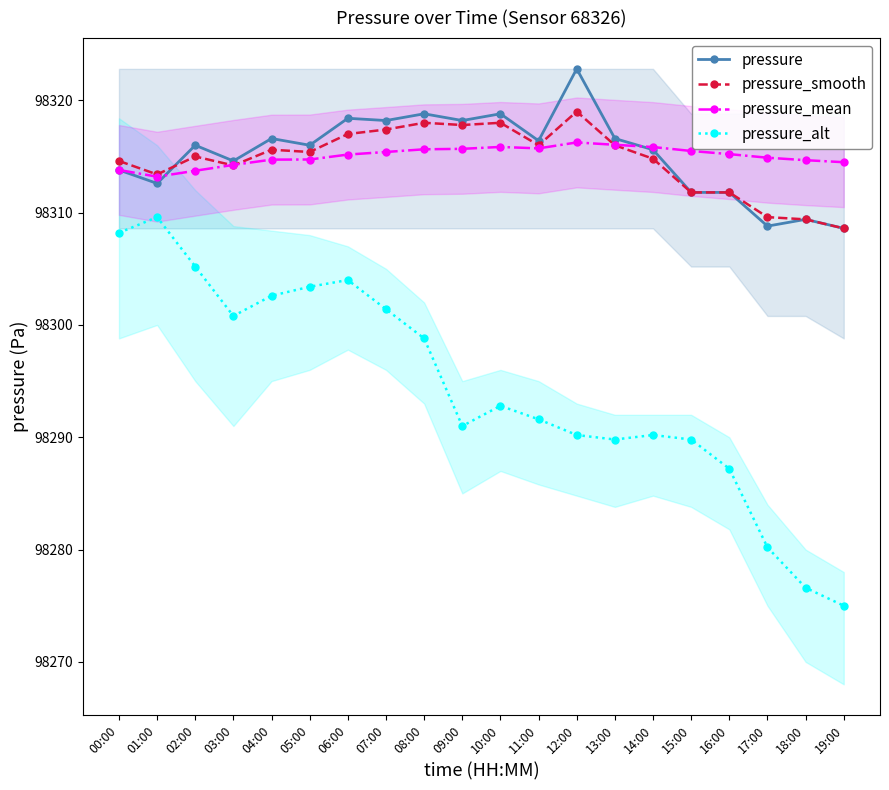

How many data points does each series have?

20